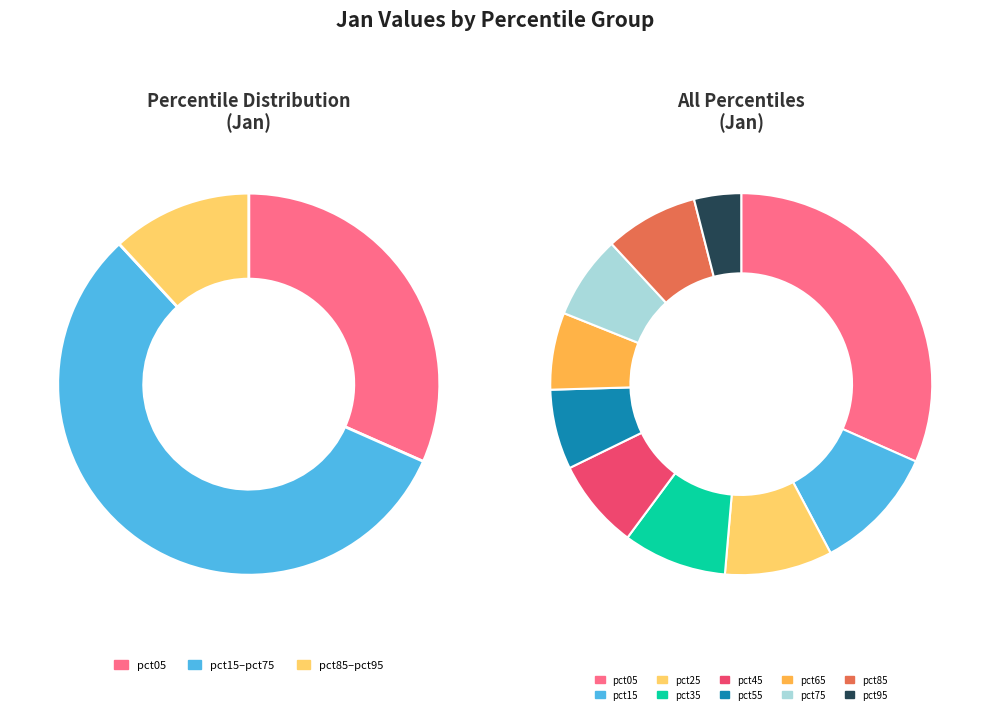

Does pct35 account for over 50% of the chart?

No